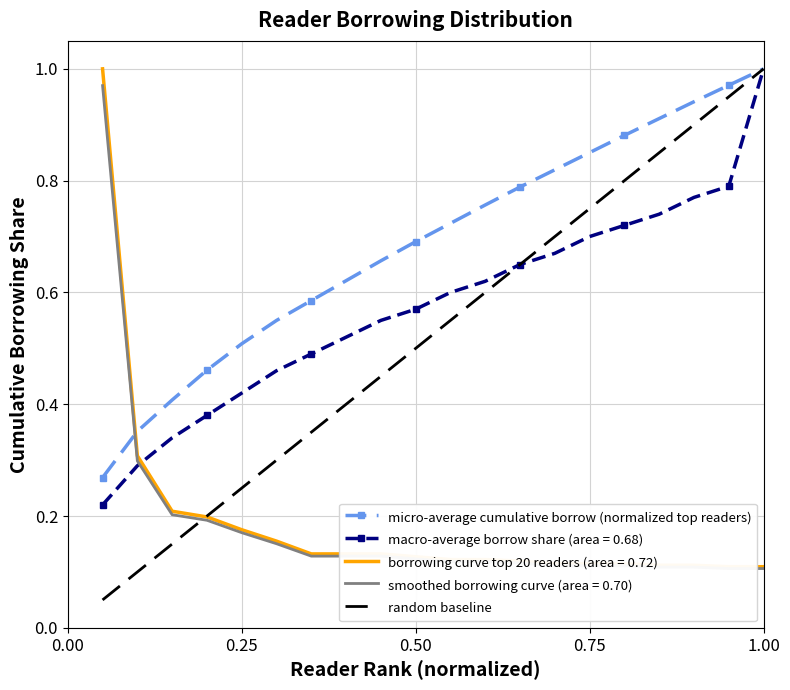

Is it true that macro-average borrow share (area = 0.68) equals 0.7 at 0.75?

True